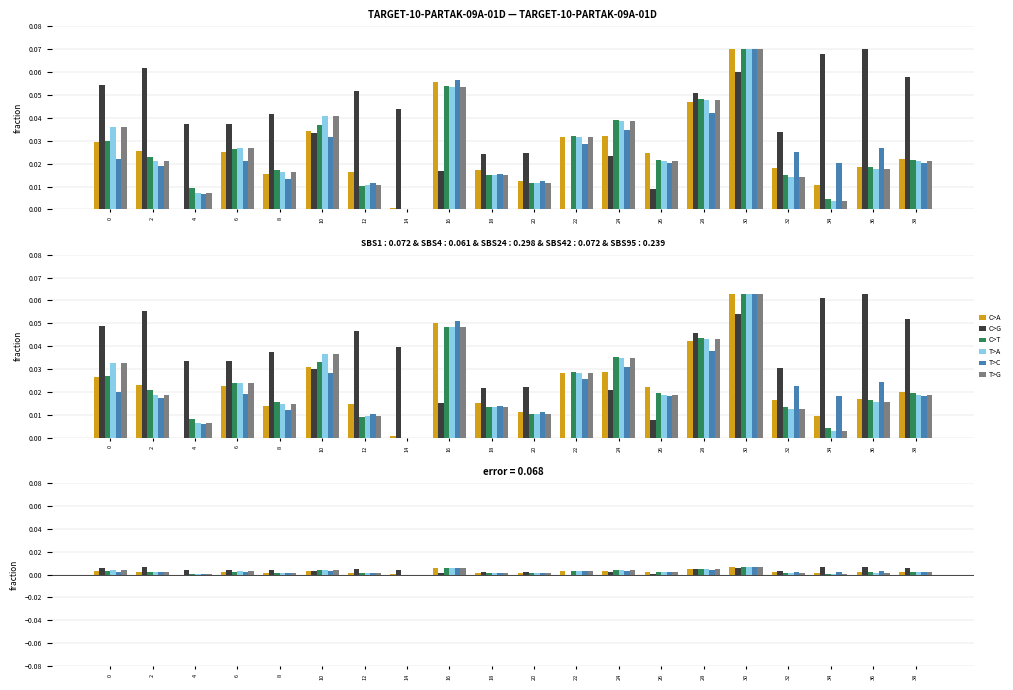

At 6, list the series in order from largest to smallest.

C>G, T>A, T>G, C>T, C>A, T>C